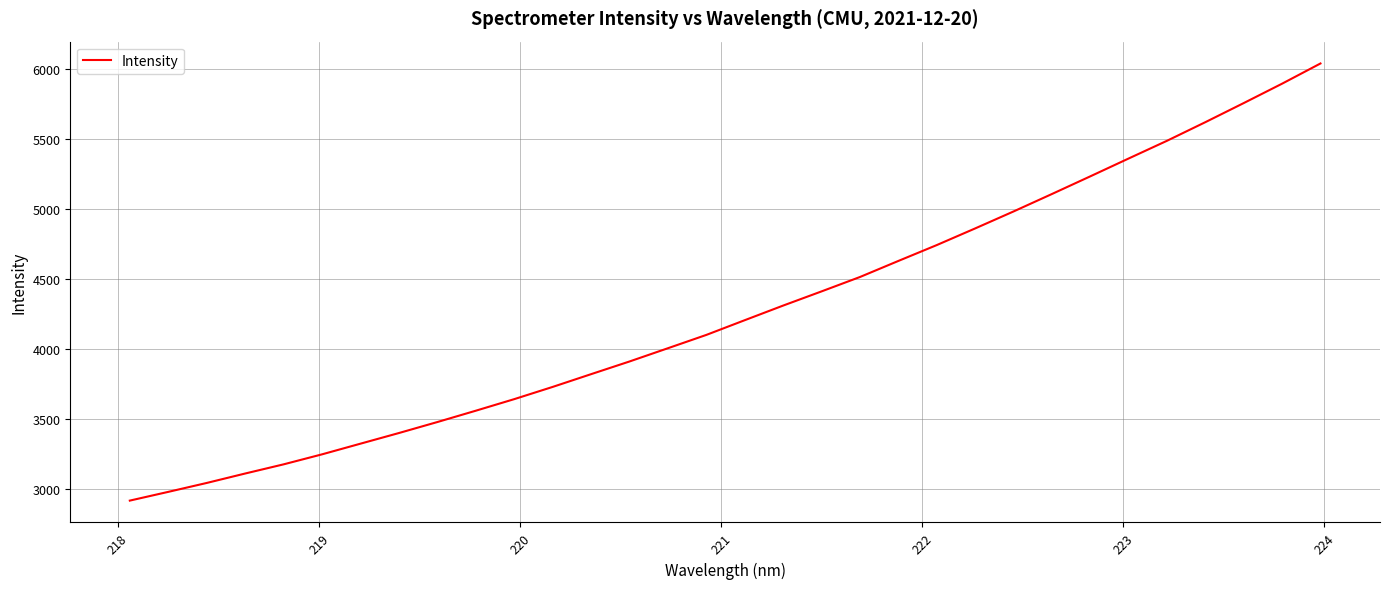

How many distinct data groups are displayed?

1